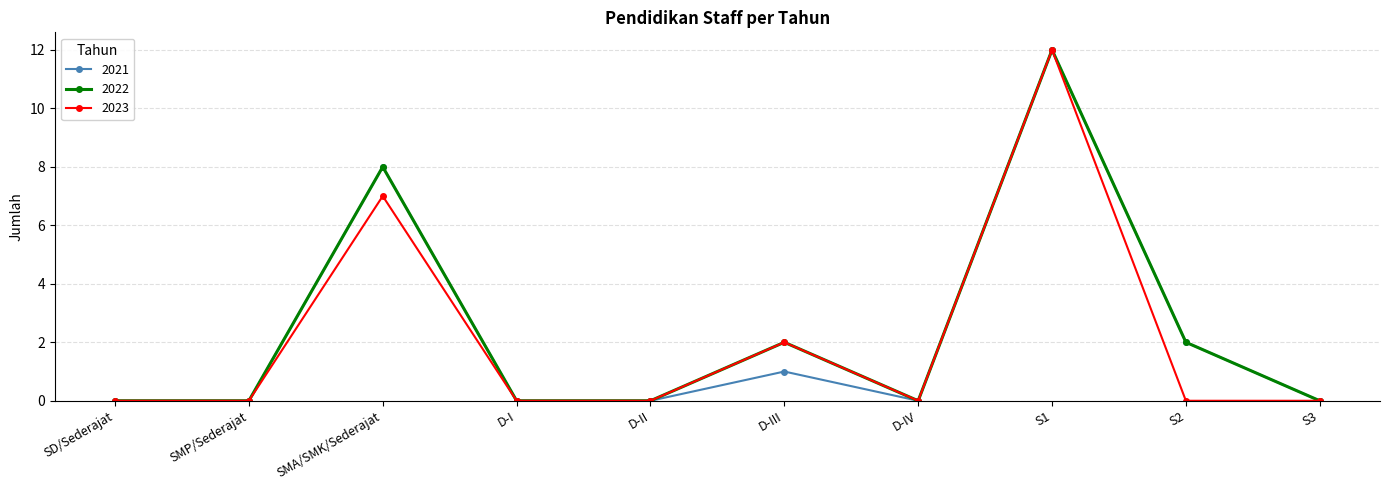

At which category is the sum across all series the highest?

S1